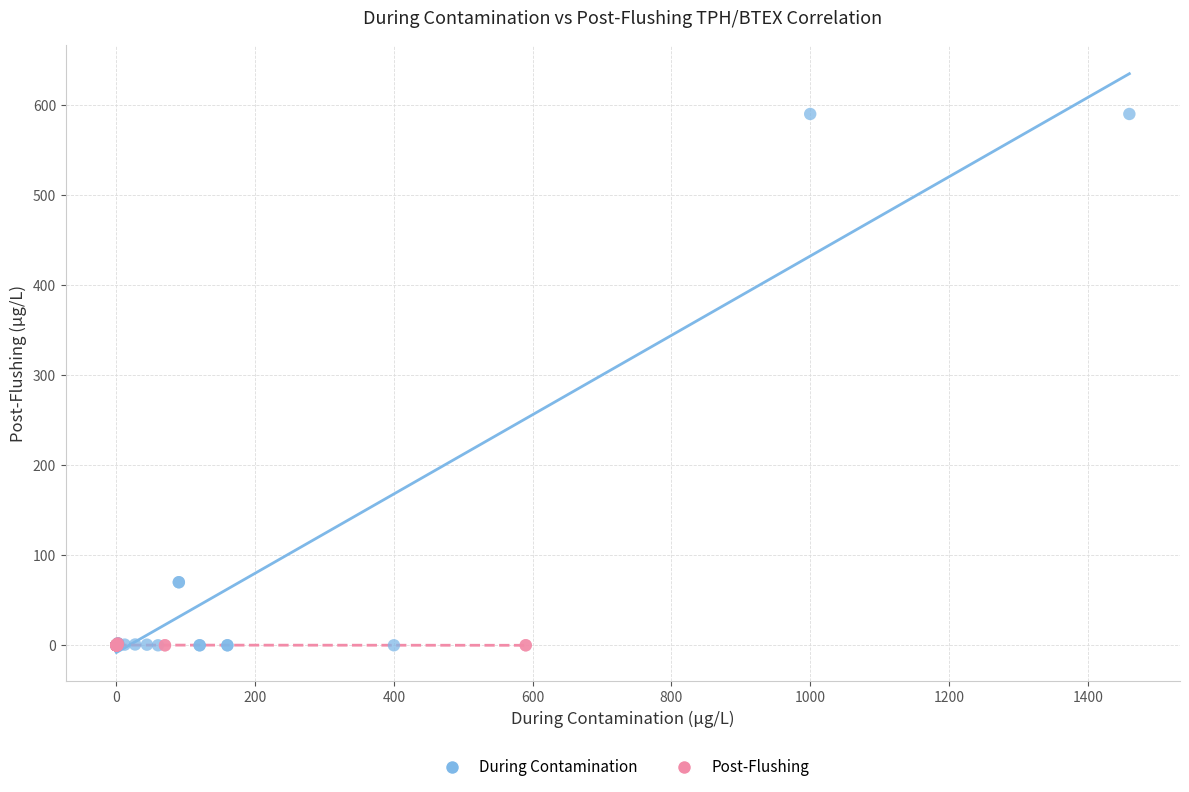

Which series contains the highest Y value?

During Contamination